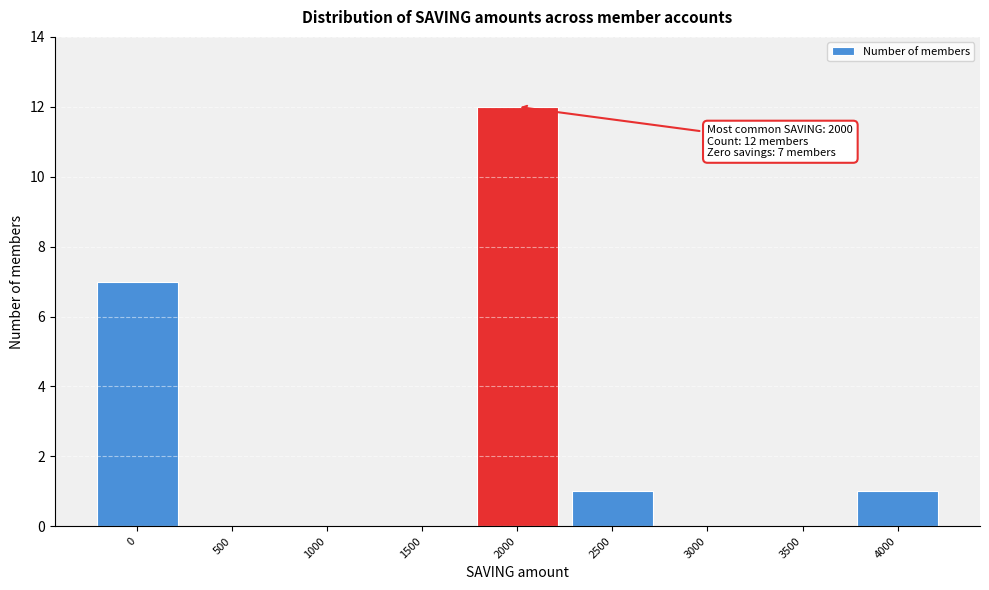

Which range on the x-axis has the tallest bar?

1750 to 2250